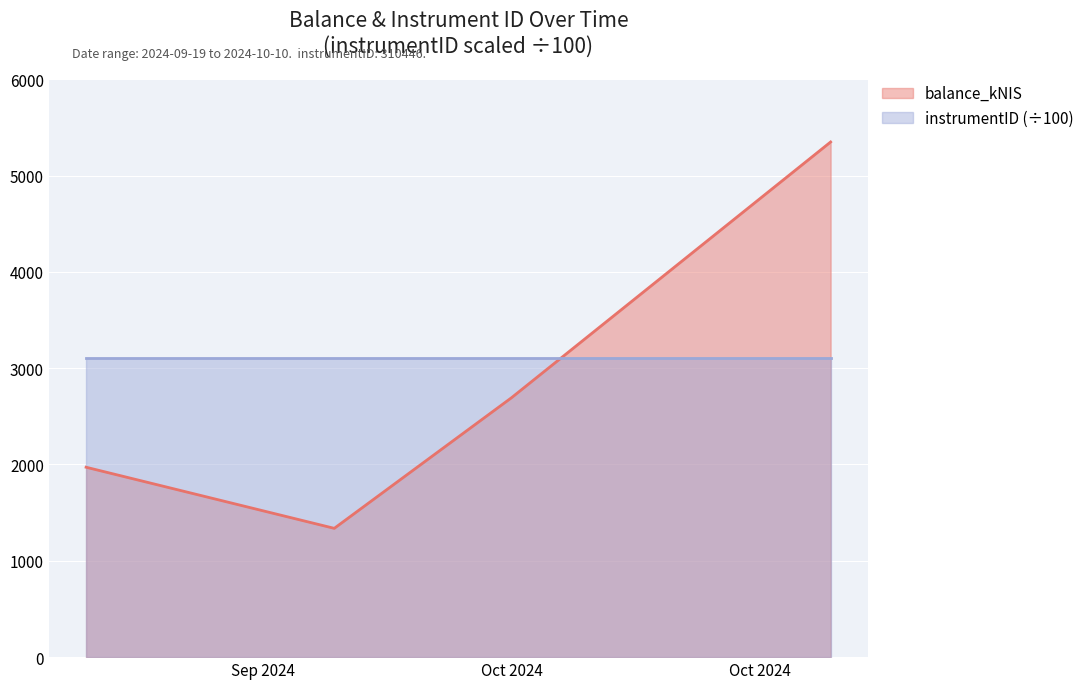

What is the difference between the second highest and minimum values?

1356.2